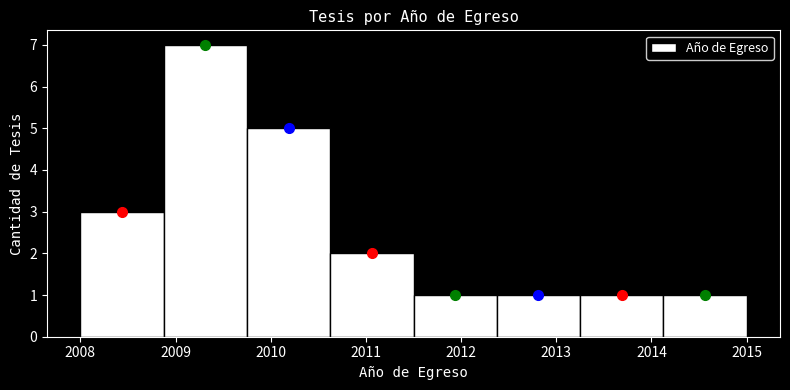

How tall is the bar that spans 2009.8 to 2010.6 on the x-axis? Neither the bar edges nor the heights are printed on the chart, so give them approximately, as read against the axes.

5